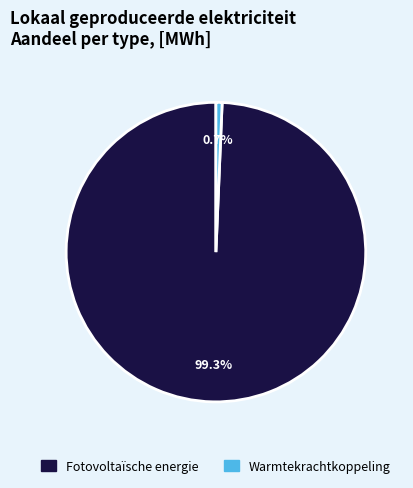

How many slices are in this pie chart?

2